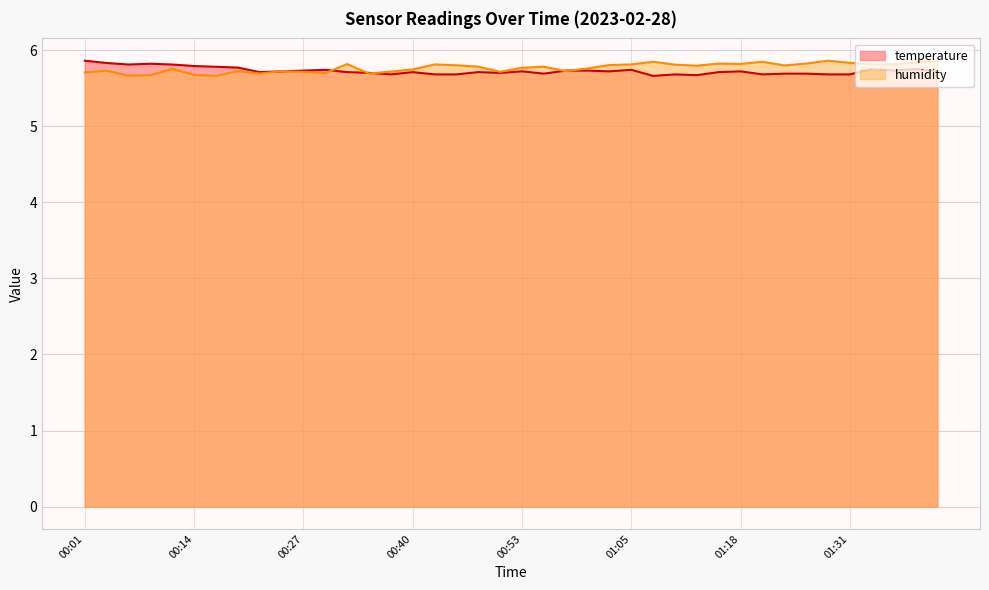

Where is the first local maximum for humidity?

00:04